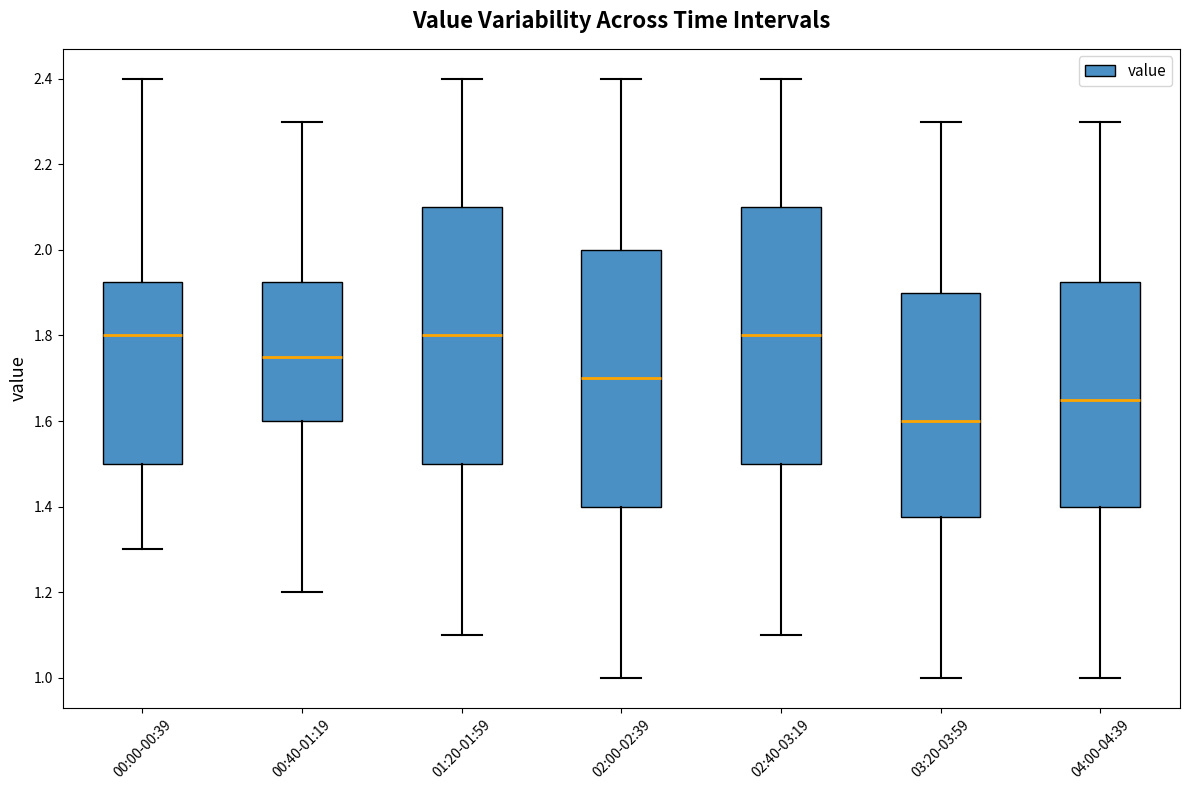

Reading left to right, read every box against the y-axis: the position of its median line, the range the box covers, and the ends of its whiskers. The values are not printed on the chart, so give them approximately, as read against the axis.

00:00-00:39: median 1.80, box 1.50 to 1.92, whiskers 1.30 to 2.40
00:40-01:19: median 1.76, box 1.60 to 1.92, whiskers 1.20 to 2.30
01:20-01:59: median 1.80, box 1.50 to 2.10, whiskers 1.10 to 2.40
02:00-02:39: median 1.70, box 1.40 to 2.00, whiskers 1.00 to 2.40
02:40-03:19: median 1.80, box 1.50 to 2.10, whiskers 1.10 to 2.40
03:20-03:59: median 1.60, box 1.38 to 1.90, whiskers 1.00 to 2.30
04:00-04:39: median 1.66, box 1.40 to 1.92, whiskers 1.00 to 2.30